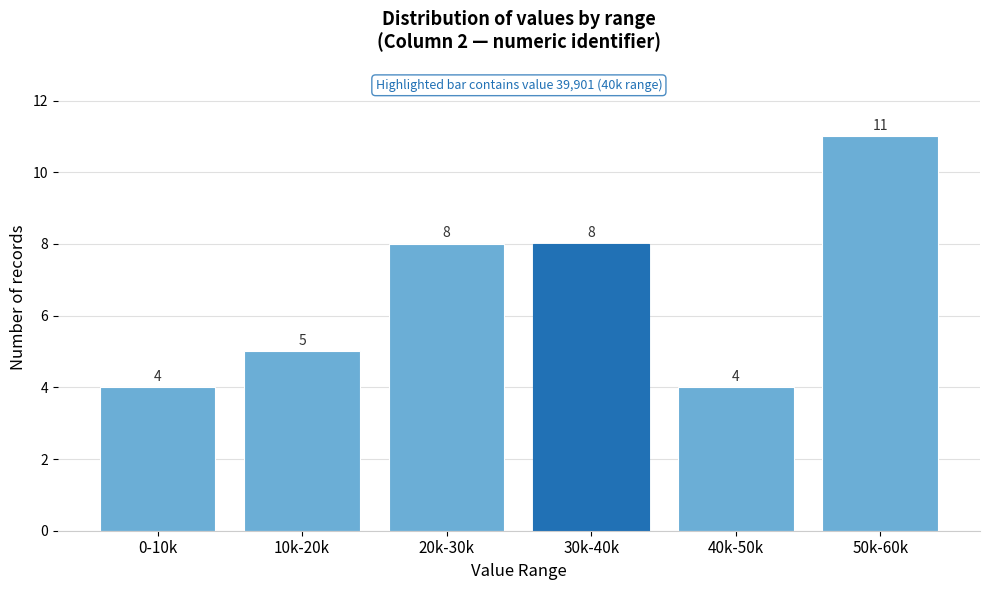

Reading left to right, what are all the values shown in this chart?

0-10k=4	10k-20k=5	20k-30k=8	30k-40k=8	40k-50k=4	50k-60k=11